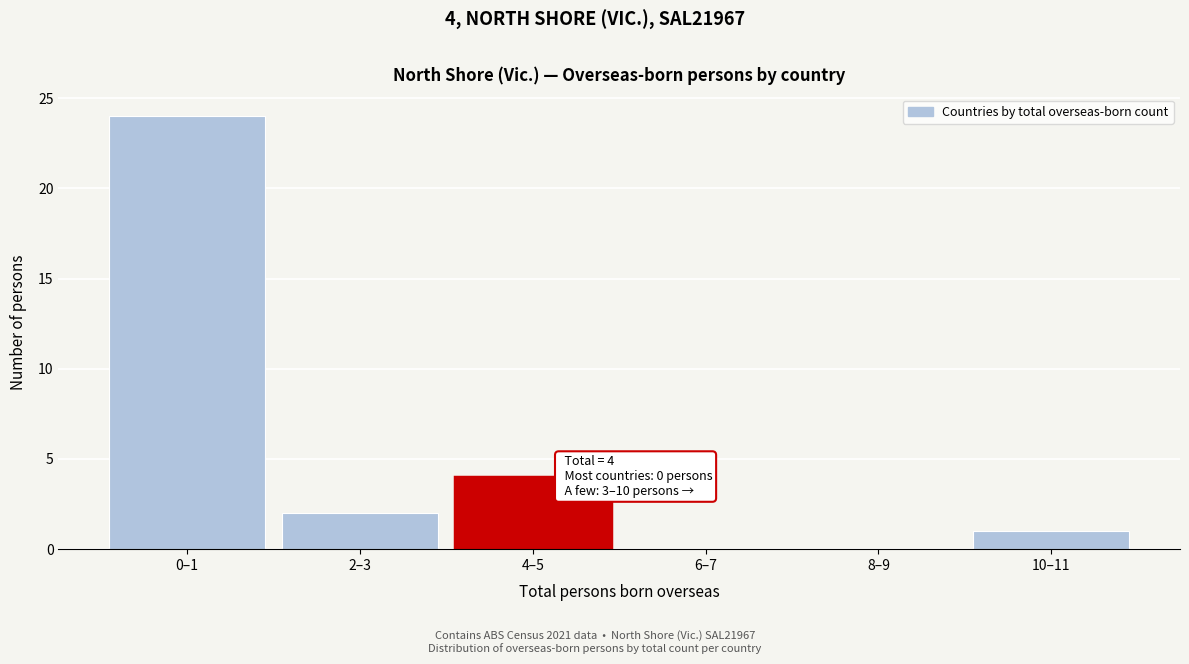

Reading right to left, what are all the values shown in this chart?

10–11=1	8–9=0	6–7=0	4–5=4	2–3=2	0–1=24